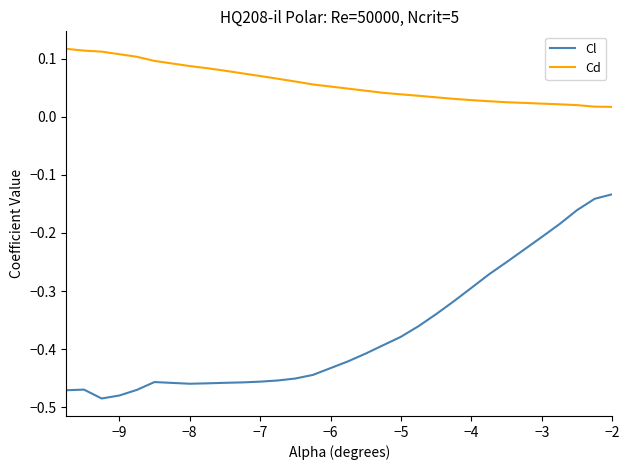

What is the difference between the maximum and minimum values in the Cl series?

0.4